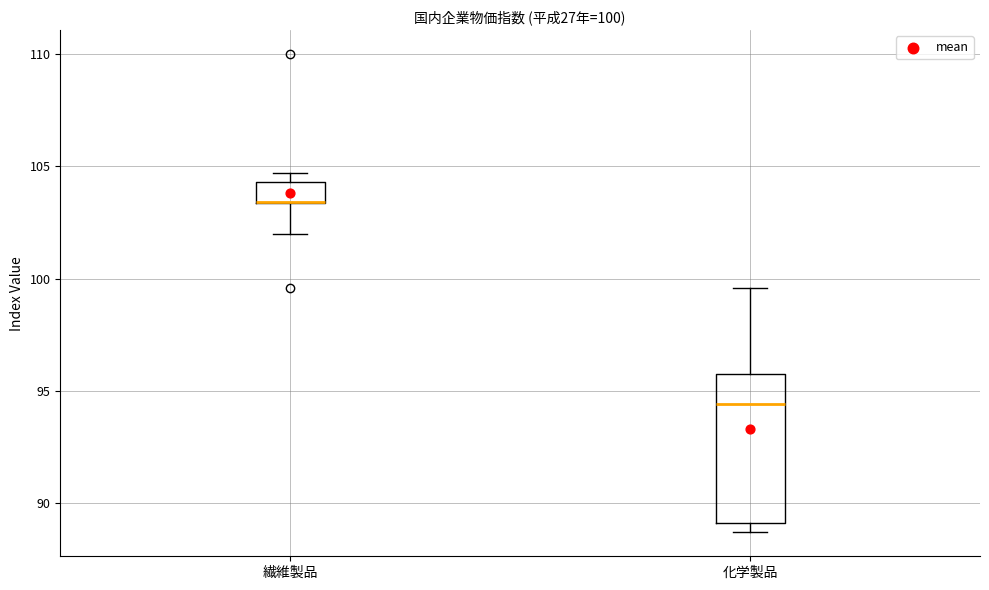

Comparing the boxes themselves (not the whiskers), which one is the tallest?

化学製品